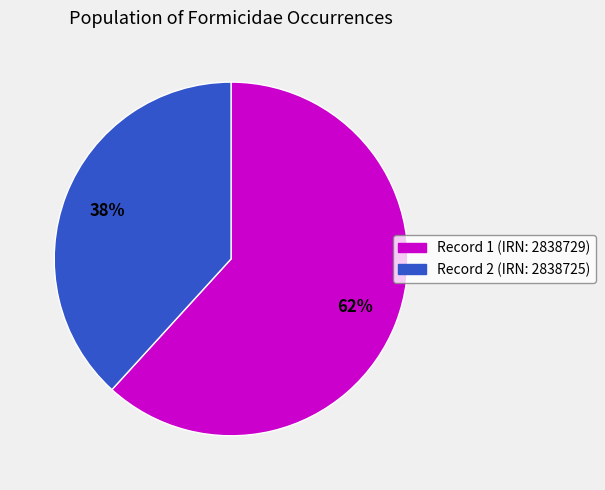

Is there any slice that represents more than half of the pie?

Yes